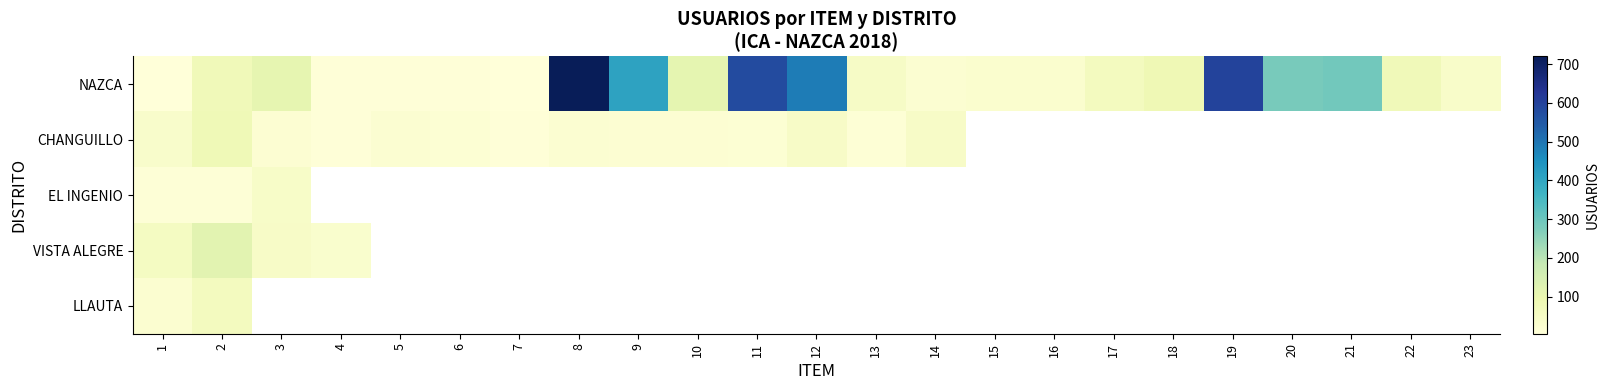

Which label corresponds to the smallest value in the chart?

1